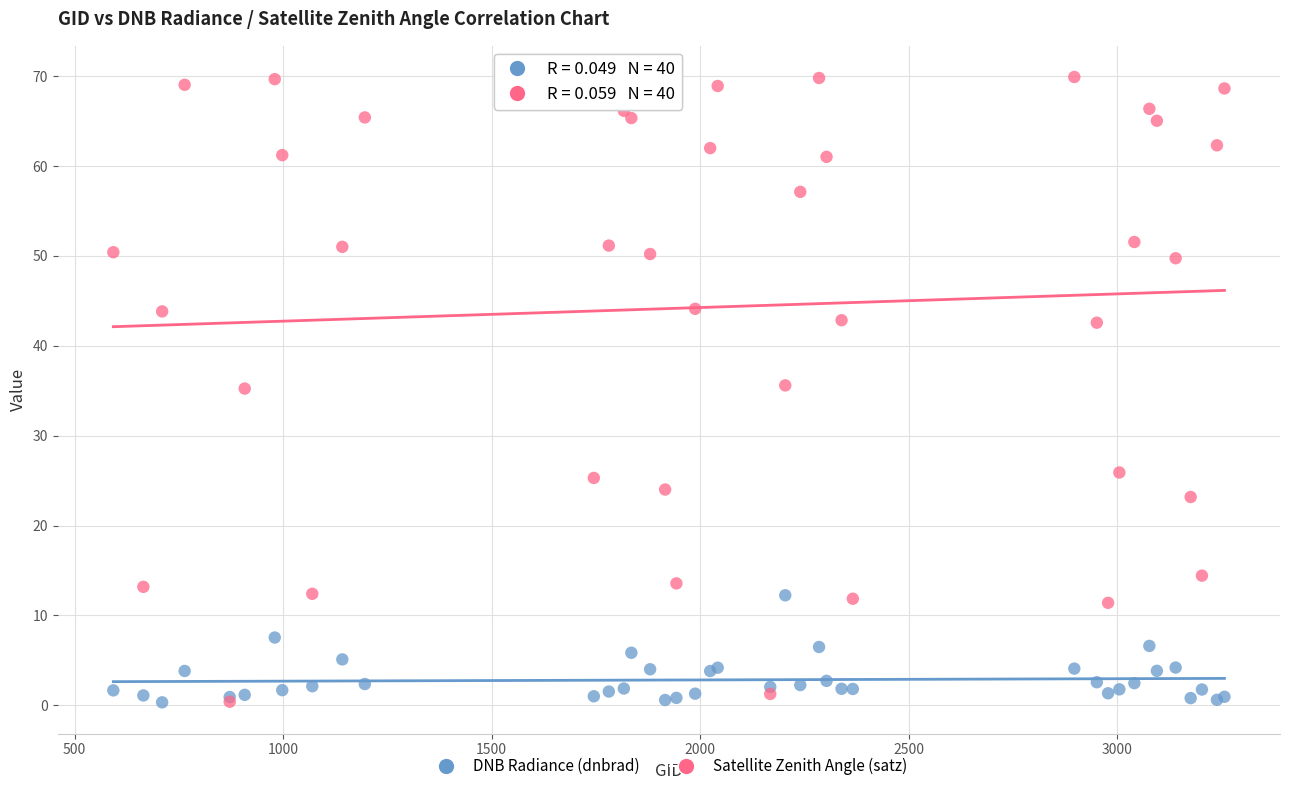

Which series reaches the maximum Y coordinate?

Satellite Zenith Angle (satz)